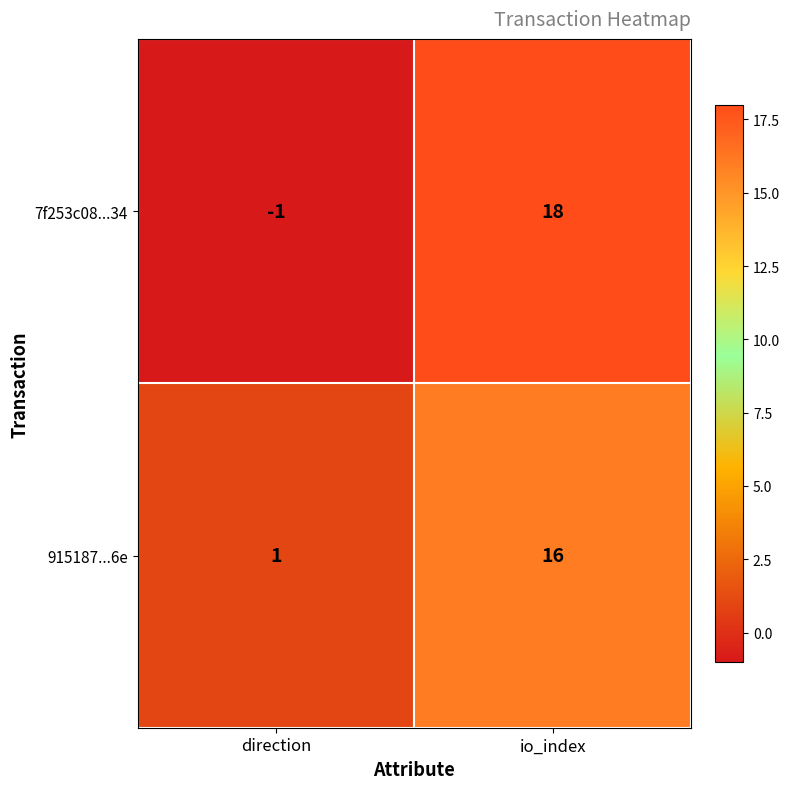

At io_index, list the series in order from largest to smallest.

7f253c08...34, 915187...6e